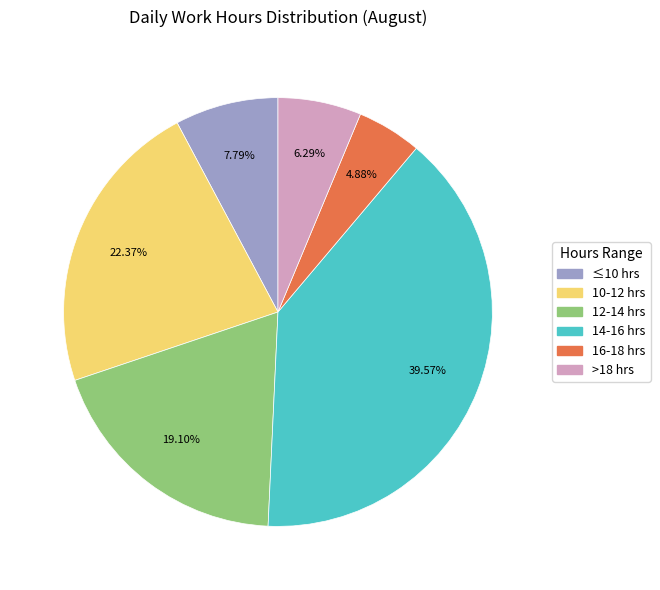

Is there any slice that represents more than half of the pie?

No